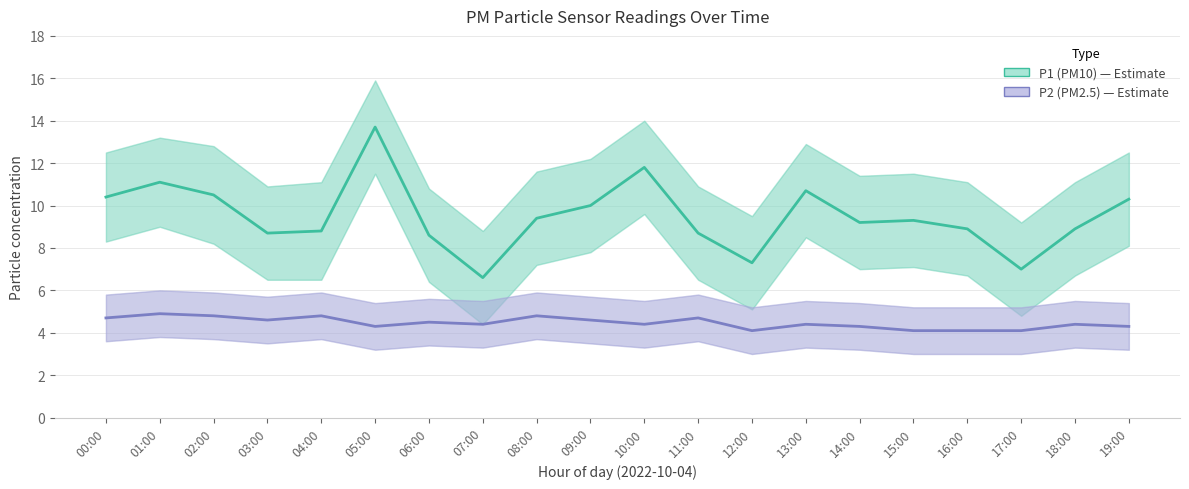

How many P2 (PM2.5) values are between 4 and 5?

20